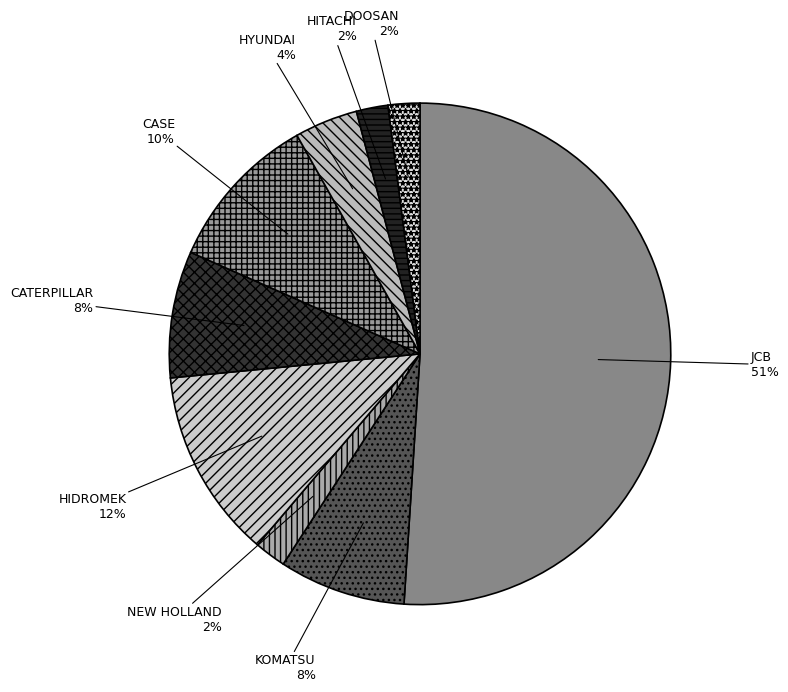

Rank the categories by value from lowest to highest.

NEW HOLLAND, HITACHI, DOOSAN, HYUNDAI, KOMATSU, CATERPILLAR, CASE, HIDROMEK, JCB